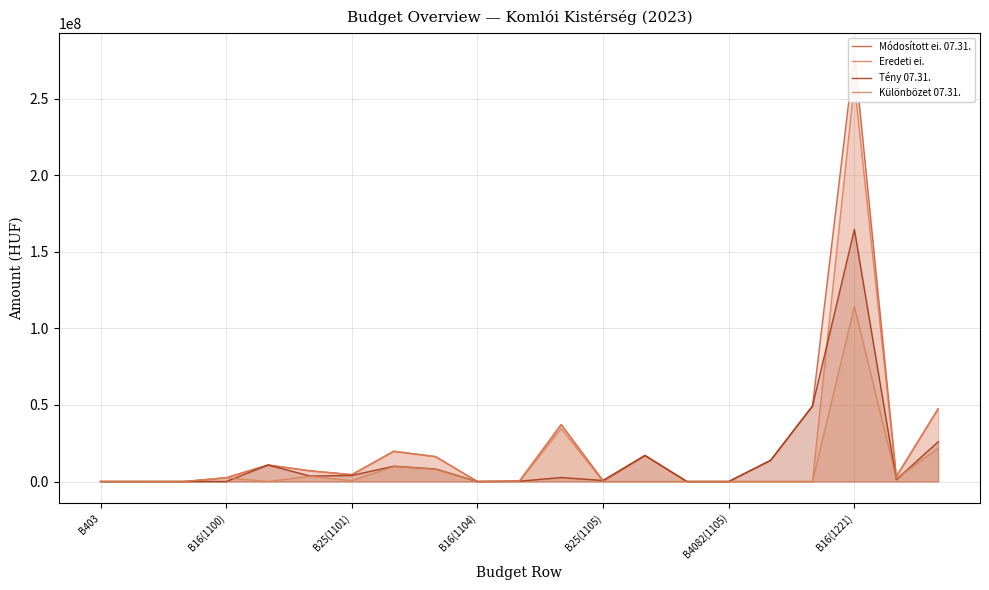

At which label does Különbözet 07.31. reach its peak?

B16(1221)